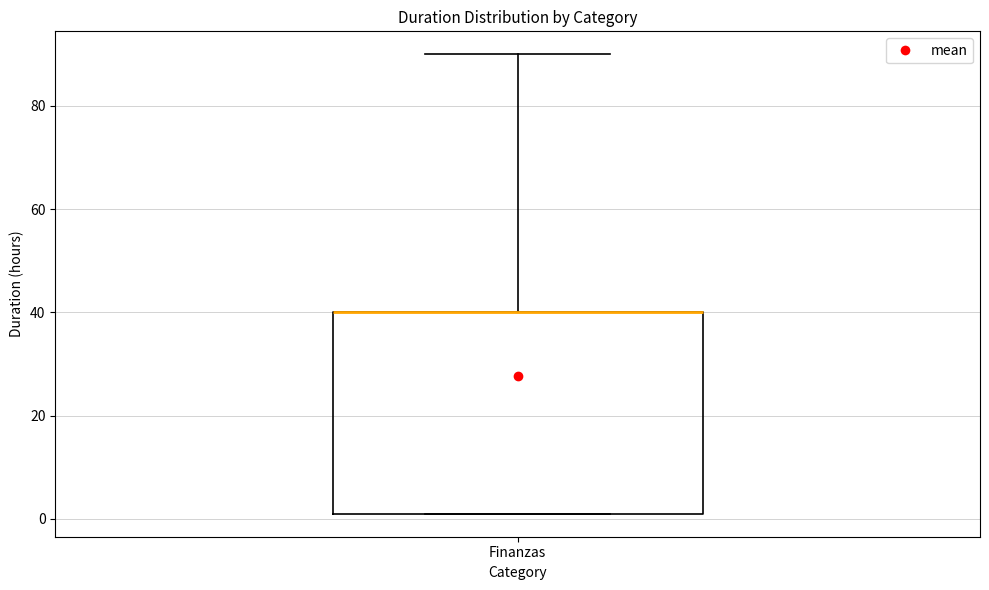

Transcribe this box plot: give where the median line is, the range the box spans, and where the two whiskers end, as read against the y-axis. The values are not printed on the chart, so give them approximately, as read against the axis.

median 40 (drawn on the box's upper edge), box 2 to 40, whiskers 2 to 90